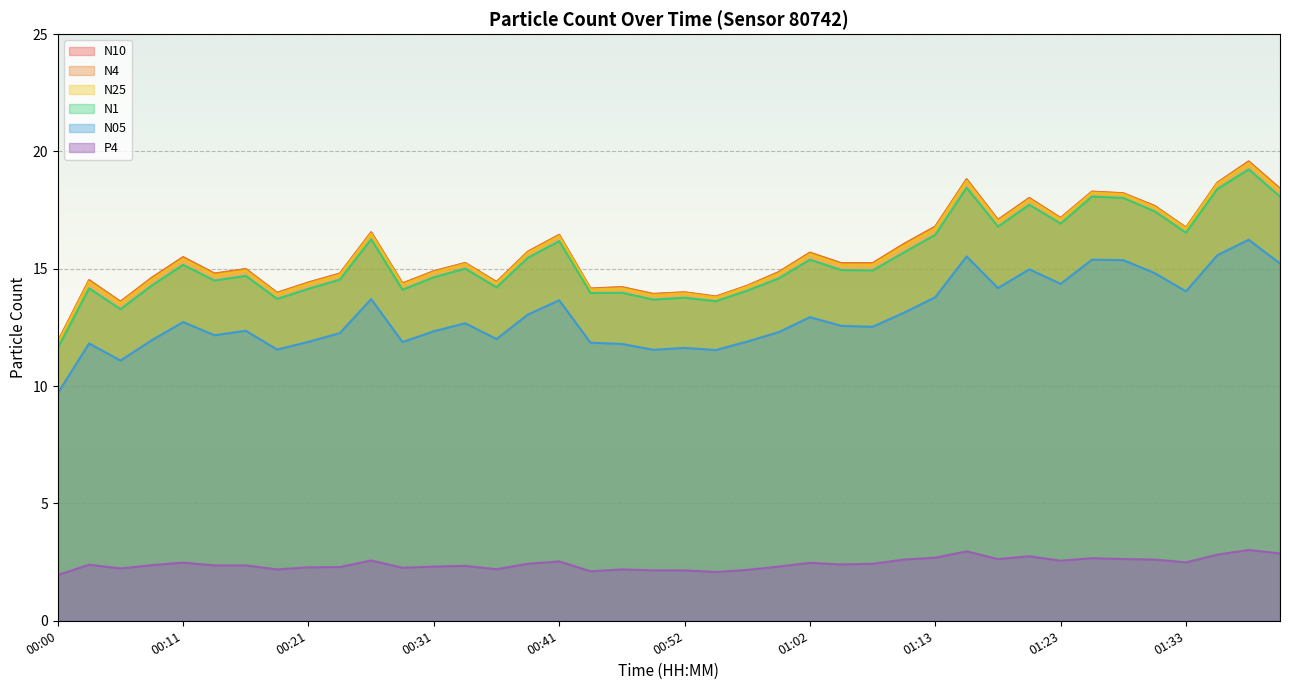

What is the difference between the maximum and minimum values in the N05 series?

6.5